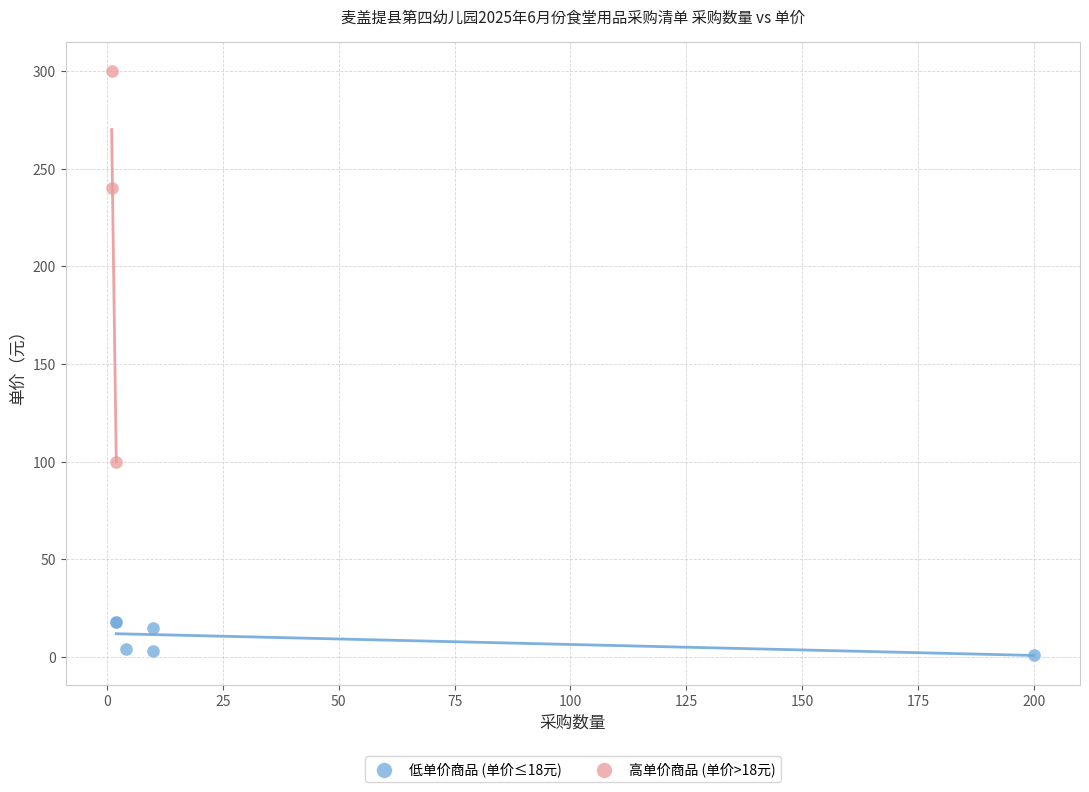

What are all the series names shown in the legend?

低单价商品 (单价≤18元), 高单价商品 (单价>18元)